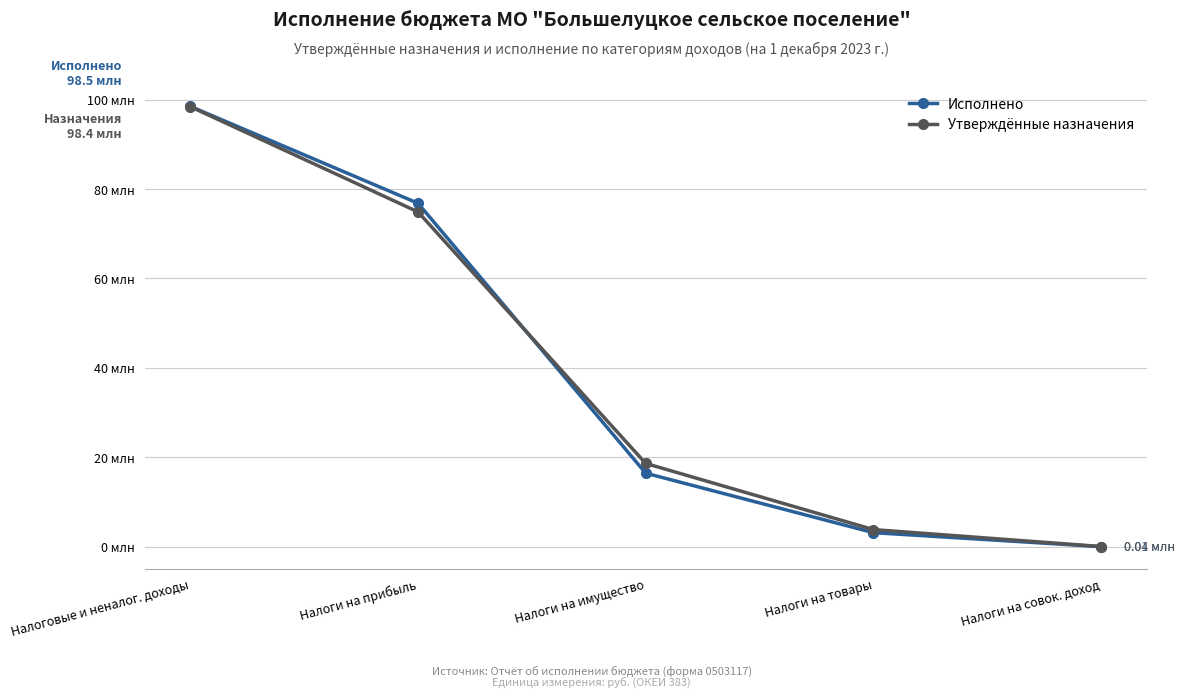

At which category is the sum across all series the highest?

Налоговые и неналог. доходы